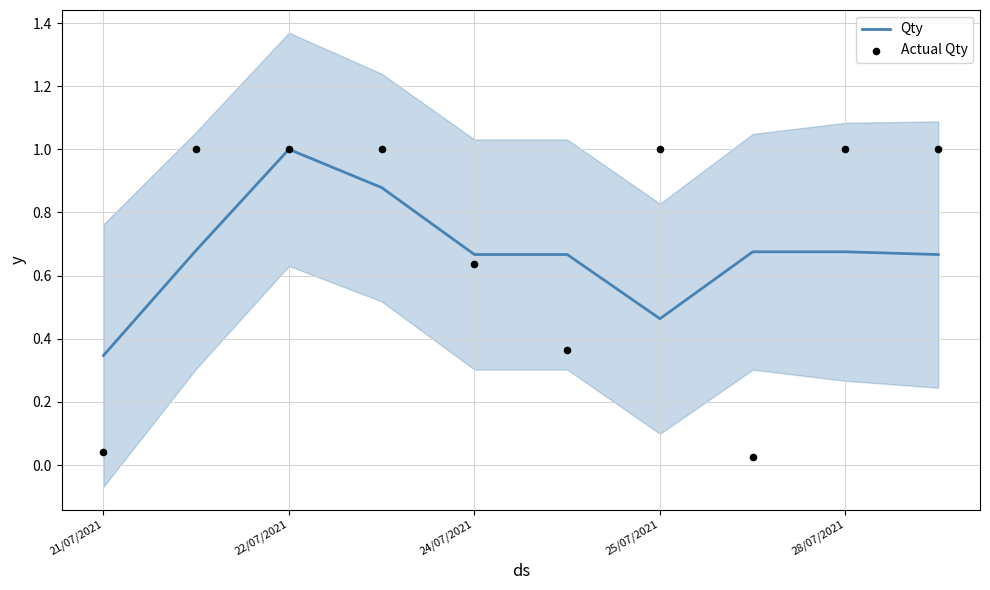

Which series contains the lowest Y value?

Actual Qty